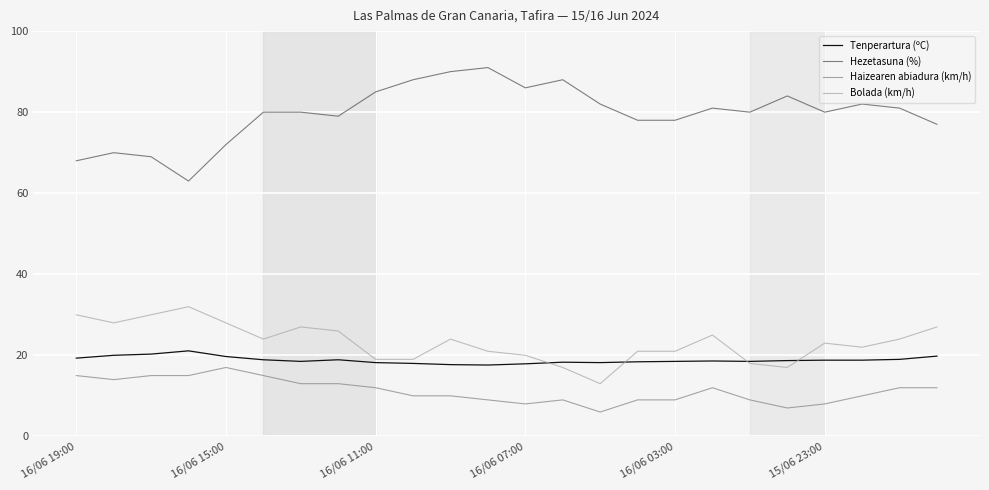

Which series has the largest total across all categories?

Hezetasuna (%)